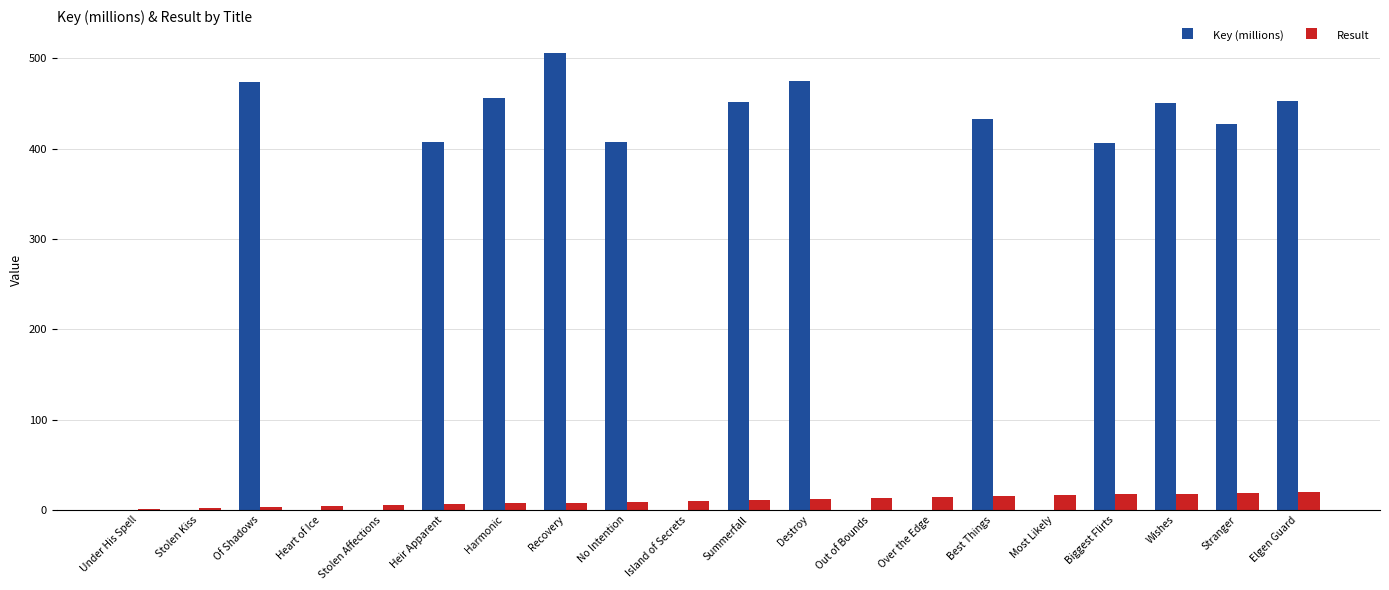

At which label does Key (millions) first exceed 407?

Of Shadows